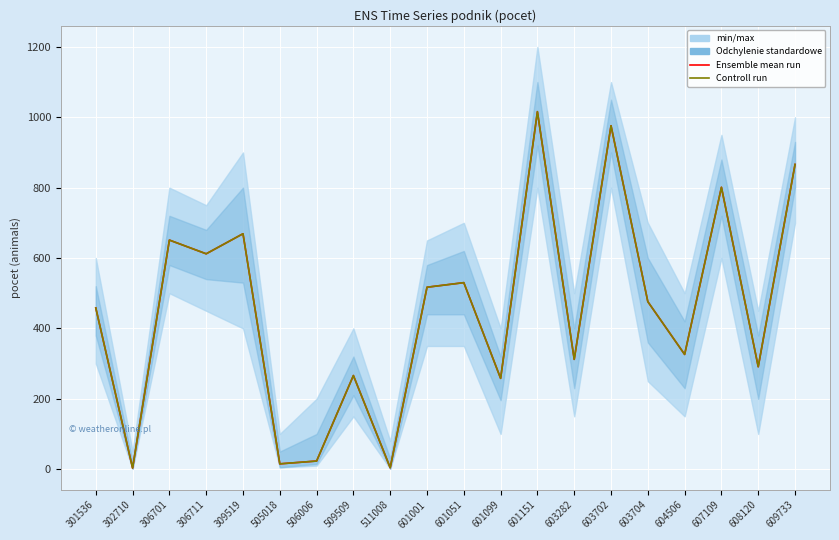

Is it true that Ensemble mean run equals 4 at 511008?

True